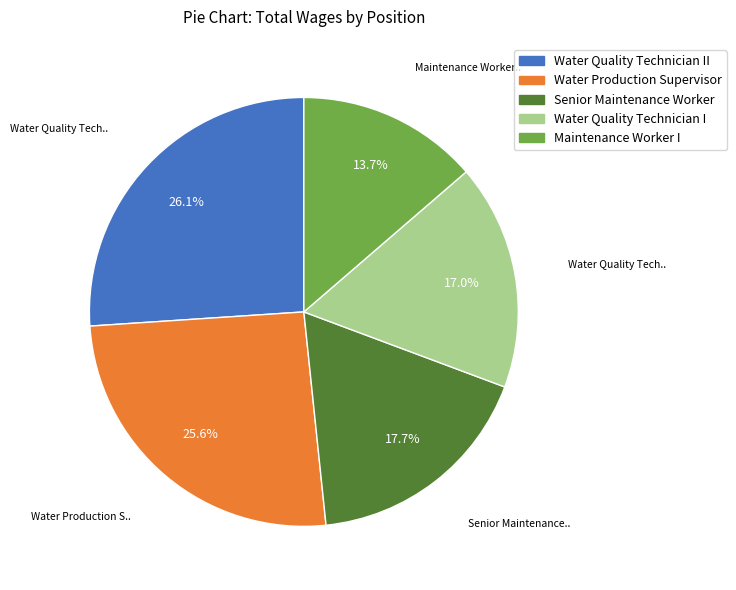

Is there a majority slice in this chart?

No